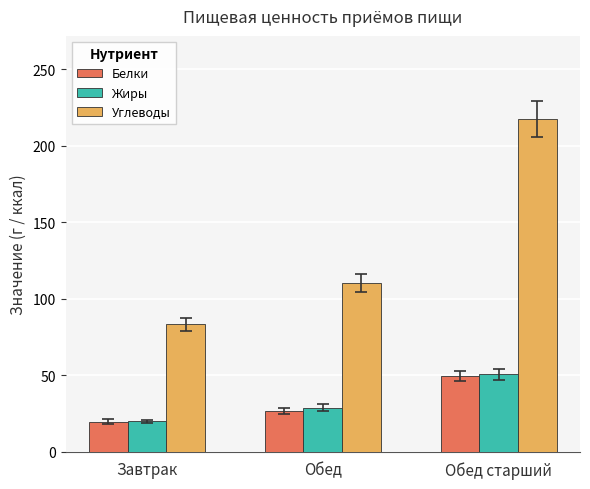

What position from the right is Обед старший?

1